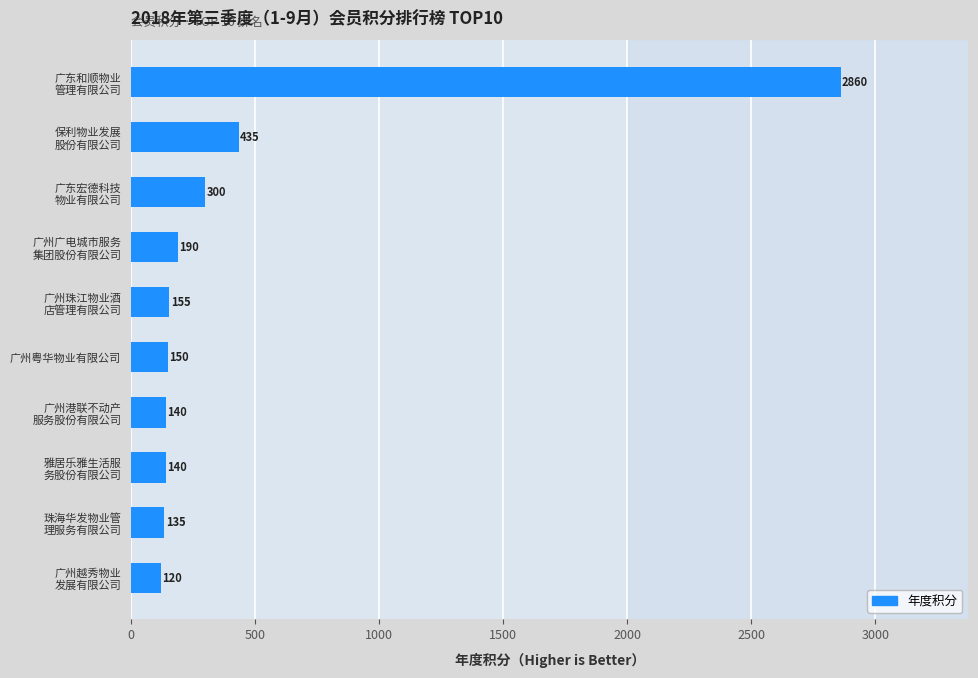

Reading top to bottom, transcribe all the data shown in this chart.

2860	435	300	190	155	150	140	140	135	120